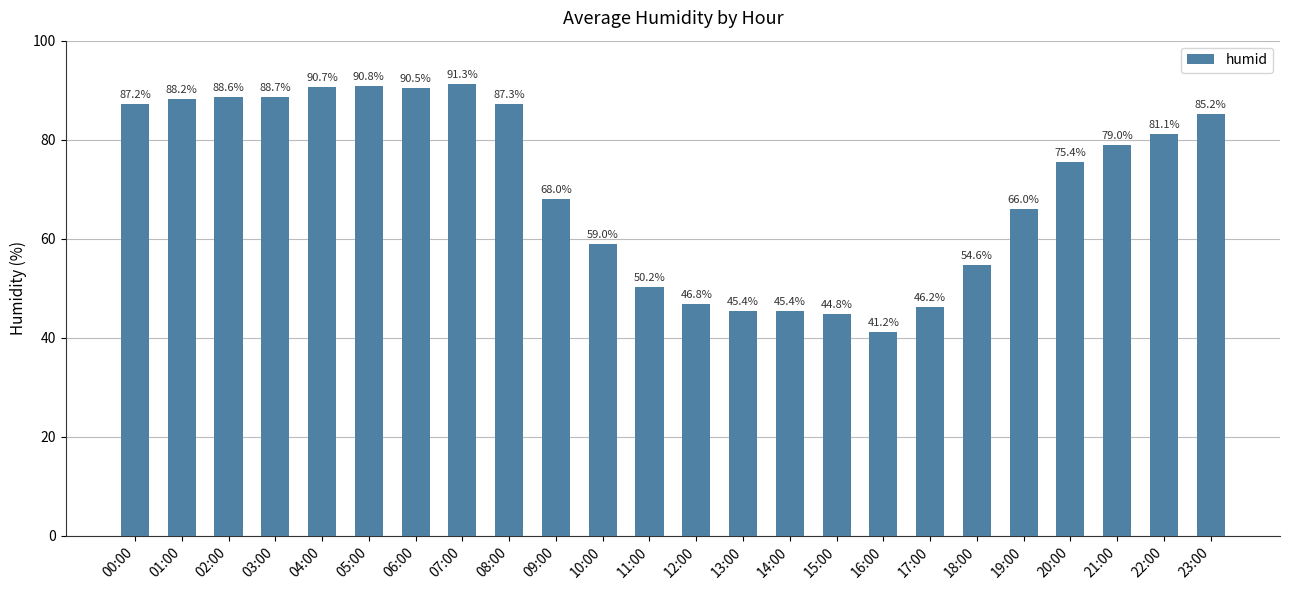

Approximately how many times larger is the value at 00:00 compared to 13:00?

1.9